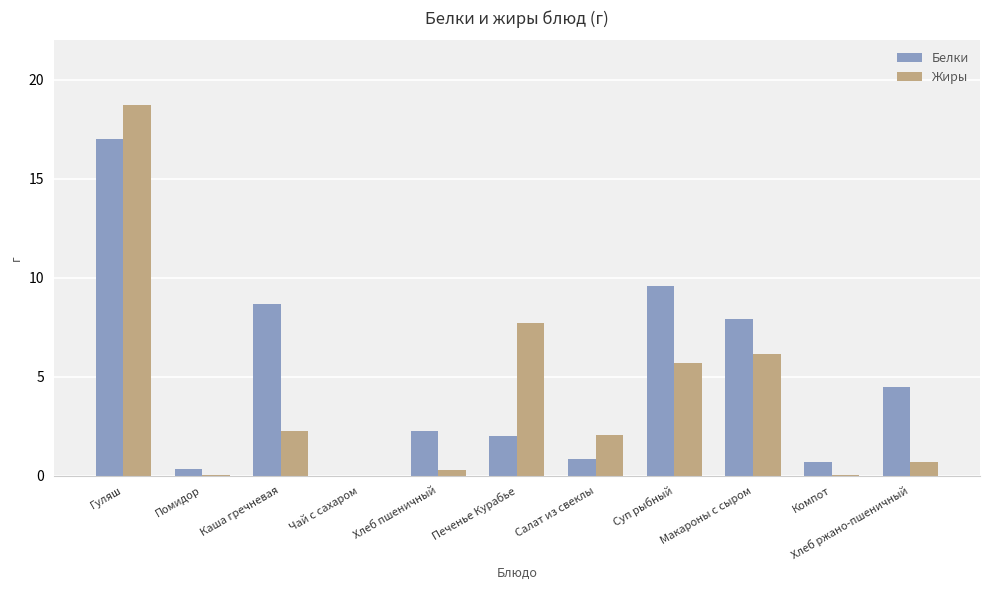

How many distinct data groups are displayed?

2